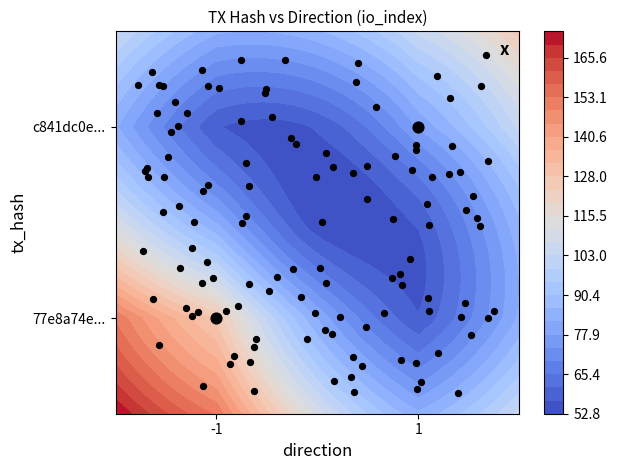

What is the approximate value at 1?

1